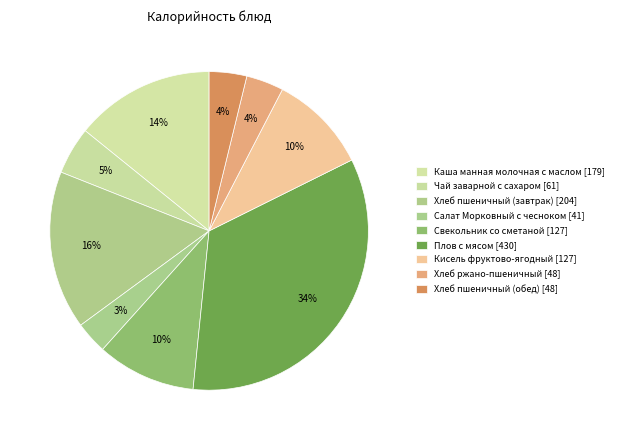

Count the number of slices in the pie.

9